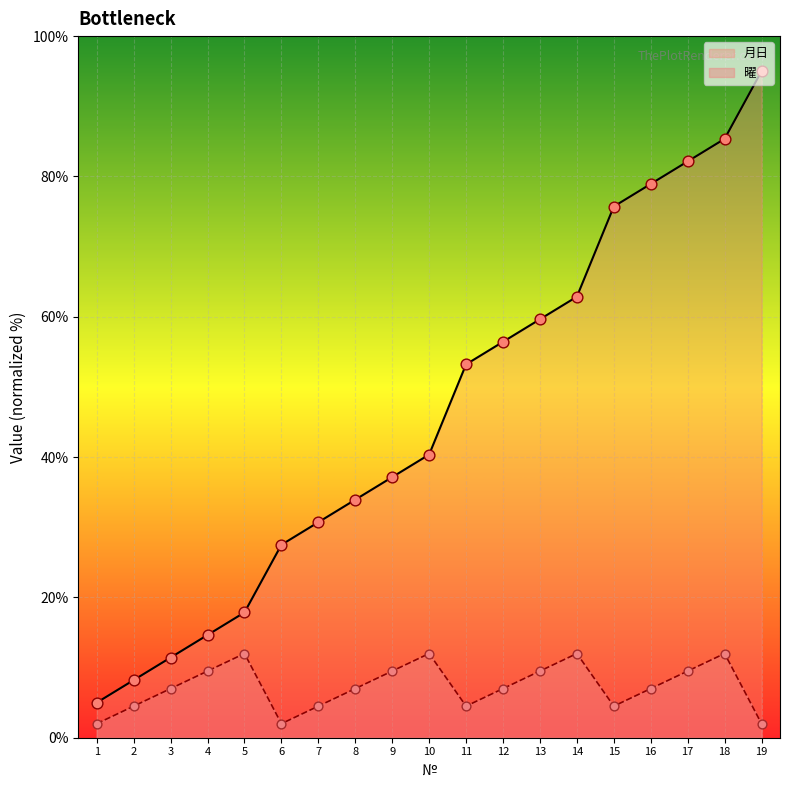

Is the value of 月日 at 2 greater than the value of 曜 at 18?

No